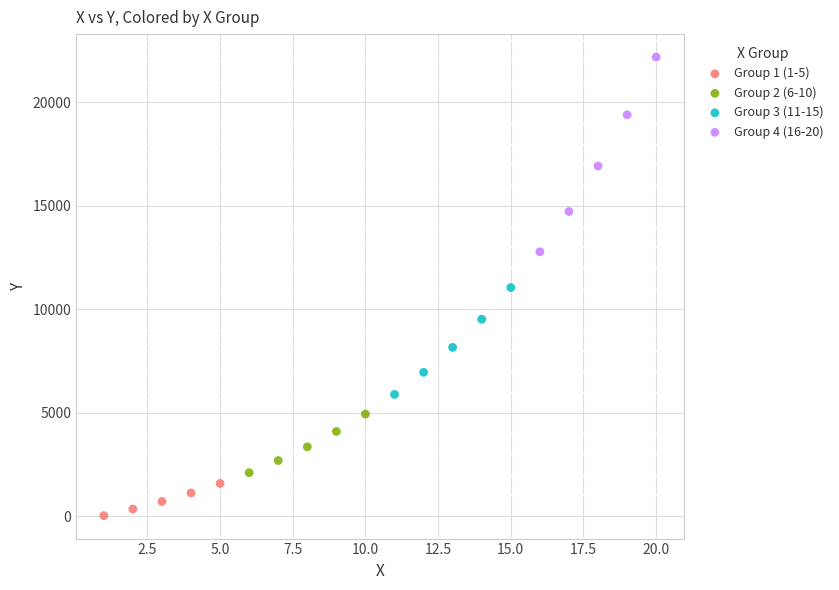

What are all the series names shown in the legend?

Group 1 (1-5), Group 2 (6-10), Group 3 (11-15), Group 4 (16-20)